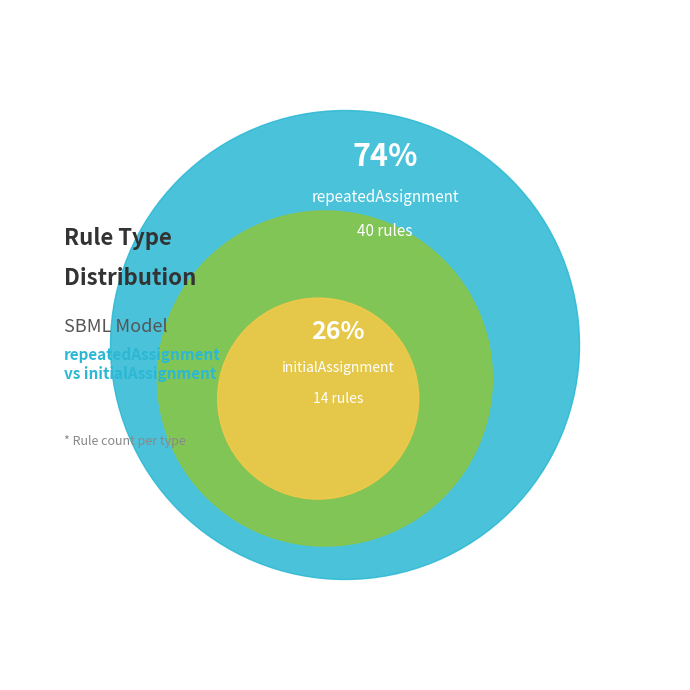

How many segments does this pie chart have?

2